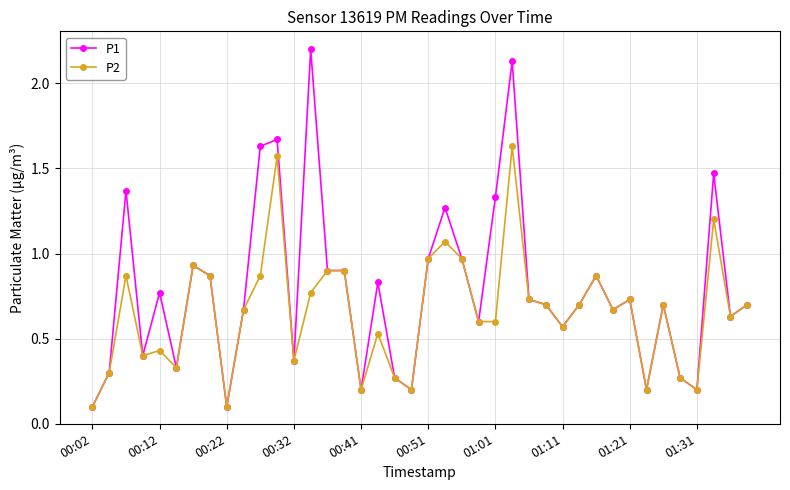

Does the chart display data point markers on the line(s)?

Yes